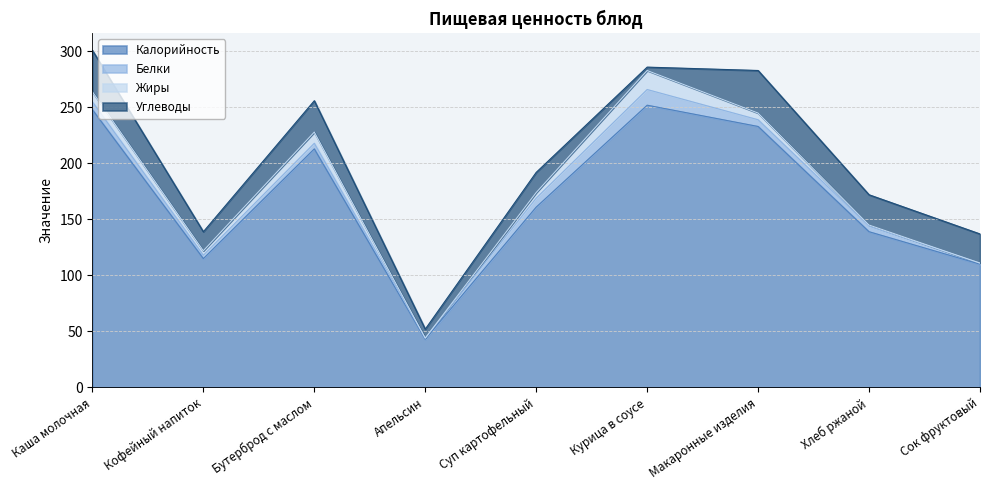

What is the highest value of the Калорийность series?

252